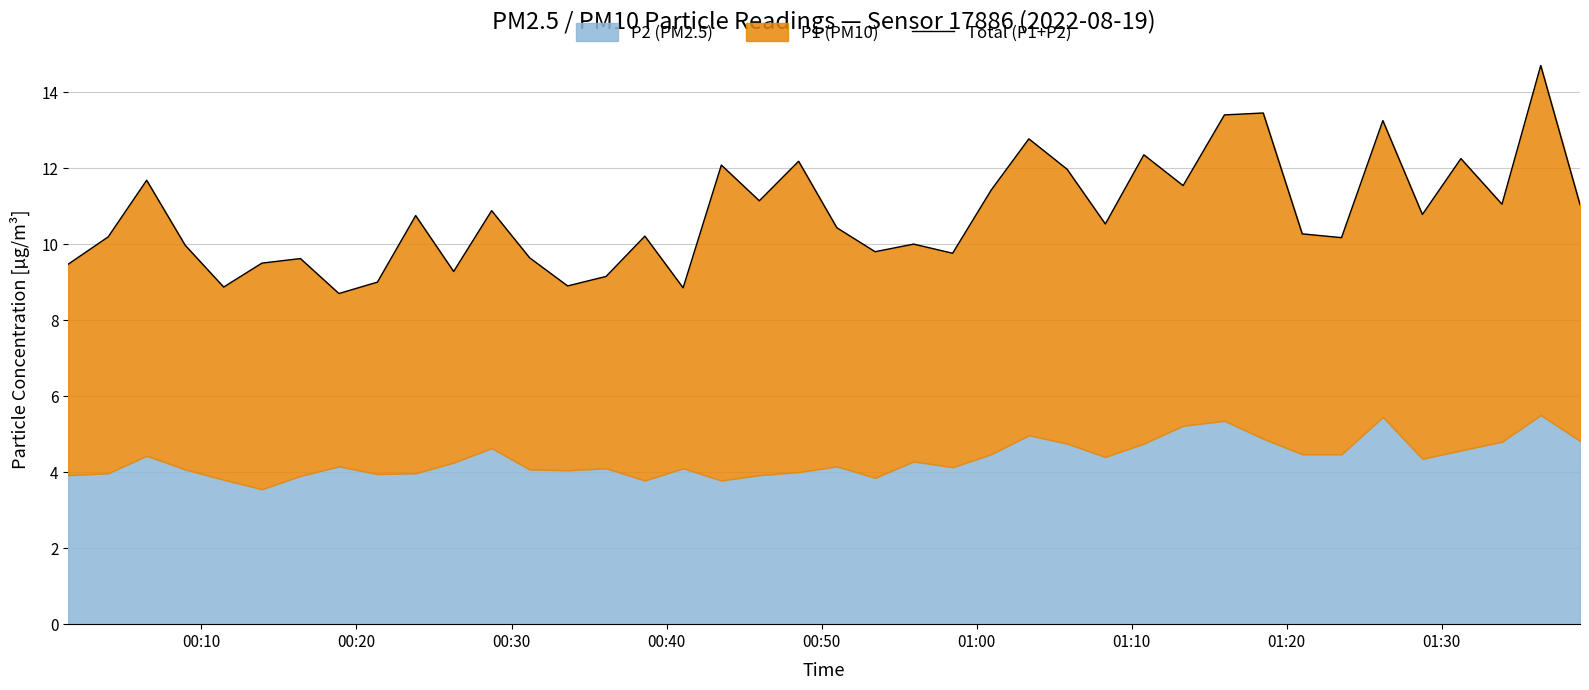

Reading left to right, what are all the values shown in this chart?

9.5	10.2	11.7	10.0	8.9	9.5	9.6	8.7	9.0	10.8	9.3	10.9	9.6	8.9	9.1	10.2	8.8	12.1	11.1	12.2	10.4	9.8	10.0	9.8	11.4	12.8	12.0	10.5	12.3	11.5	13.4	13.4	10.3	10.2	13.2	10.8	12.2	11.1	14.7	11.0